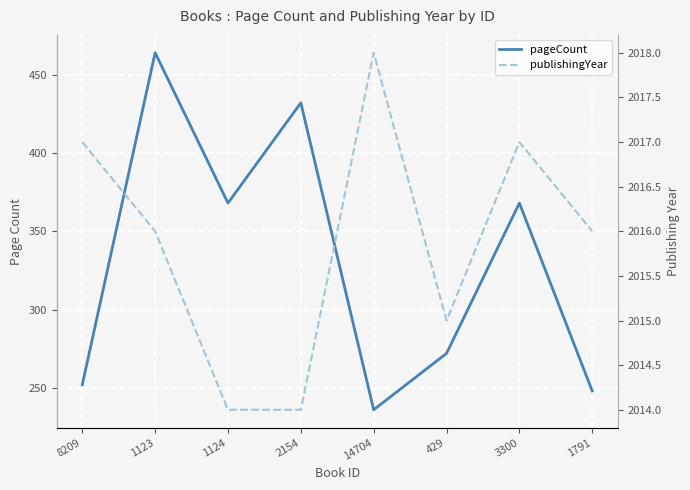

True or false: pageCount has a value of 618 at 3300.

False